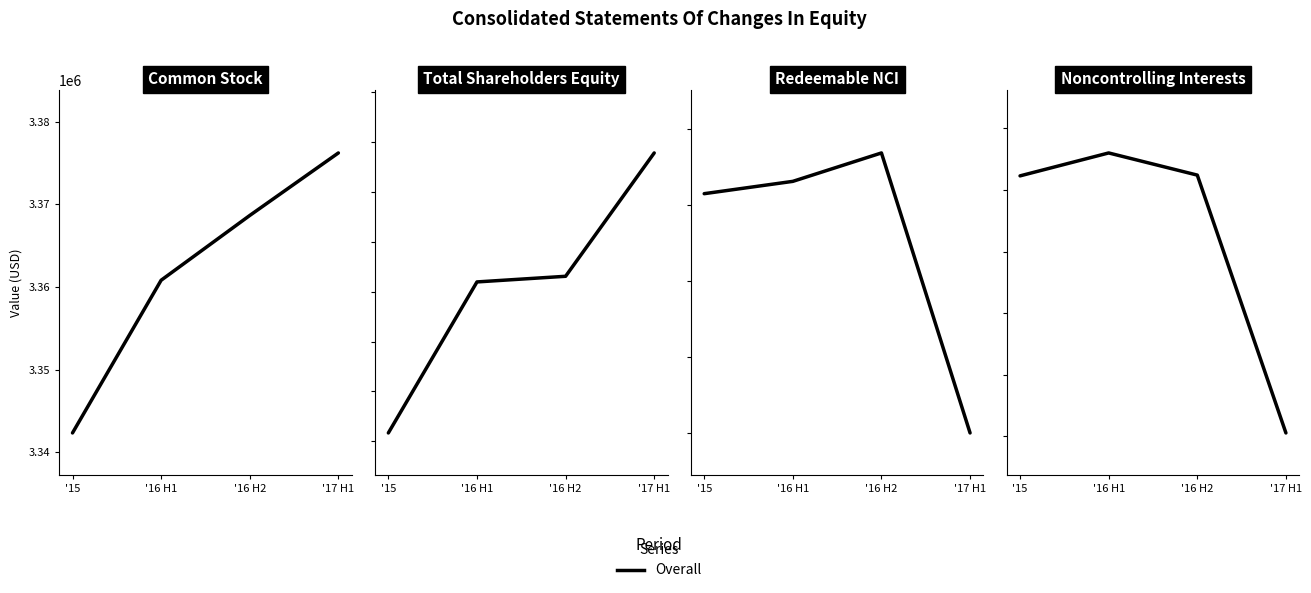

What is the difference between the values at '17 H1 and '16 H2?

8377